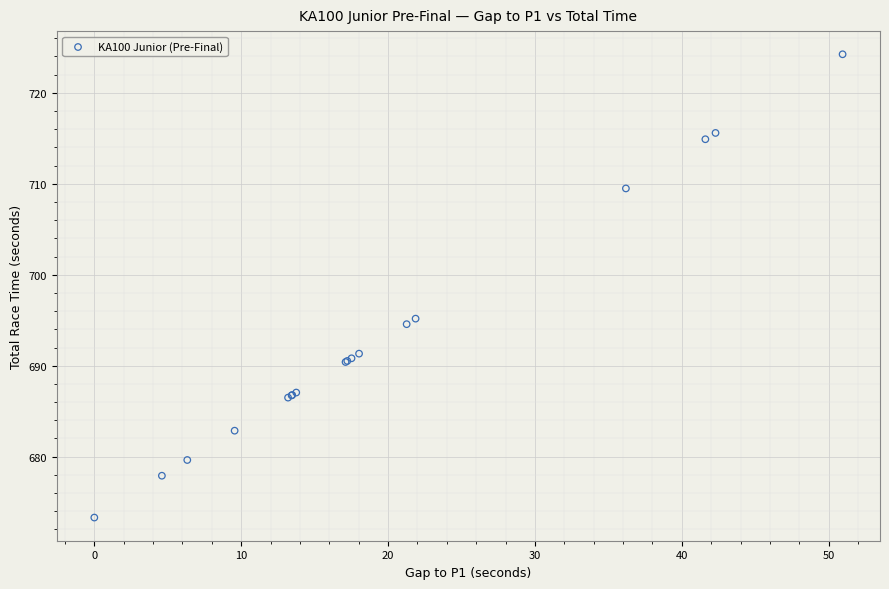

What Y value in the scatter plot is closest to 698?

695.2